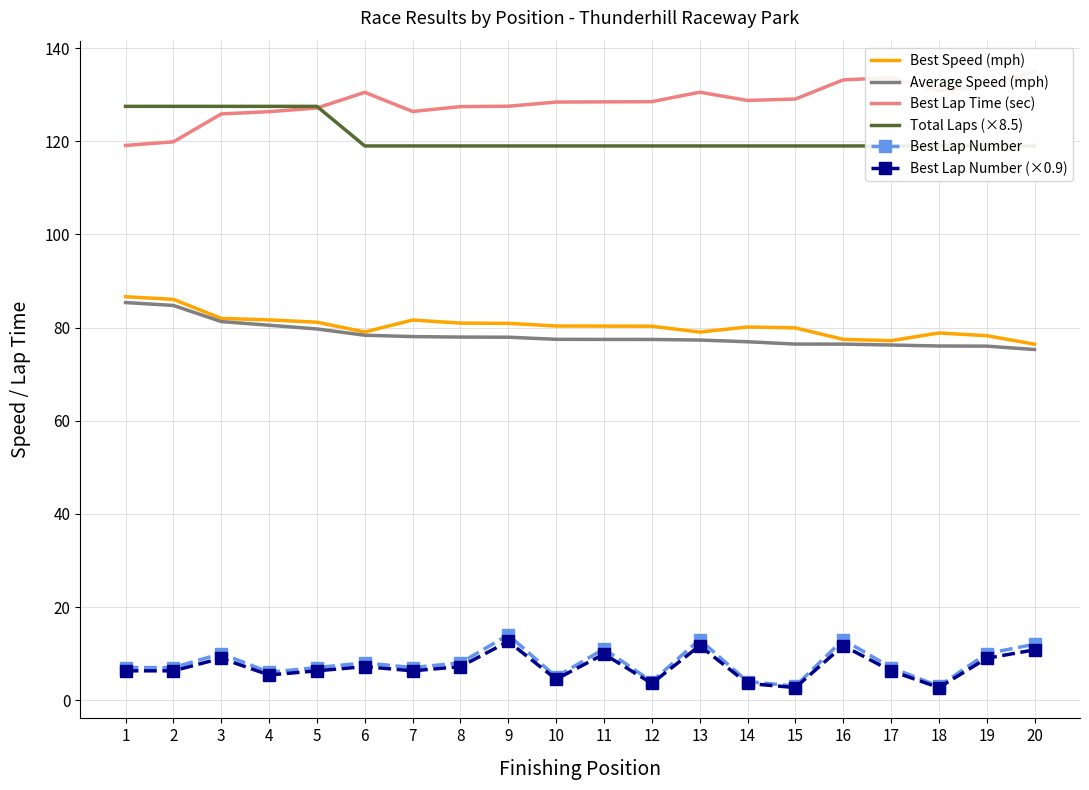

True or false: Best Lap Time (sec) and Best Lap Number cross at least once.

False